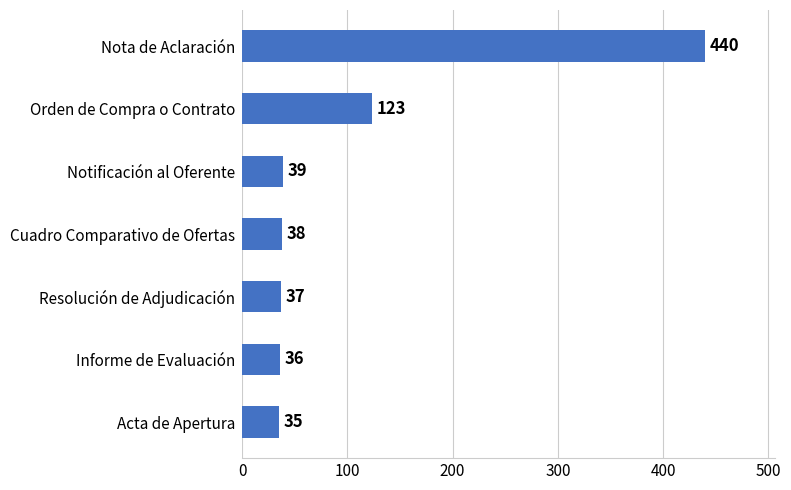

Is it true that the value at Informe de Evaluación is 36?

True